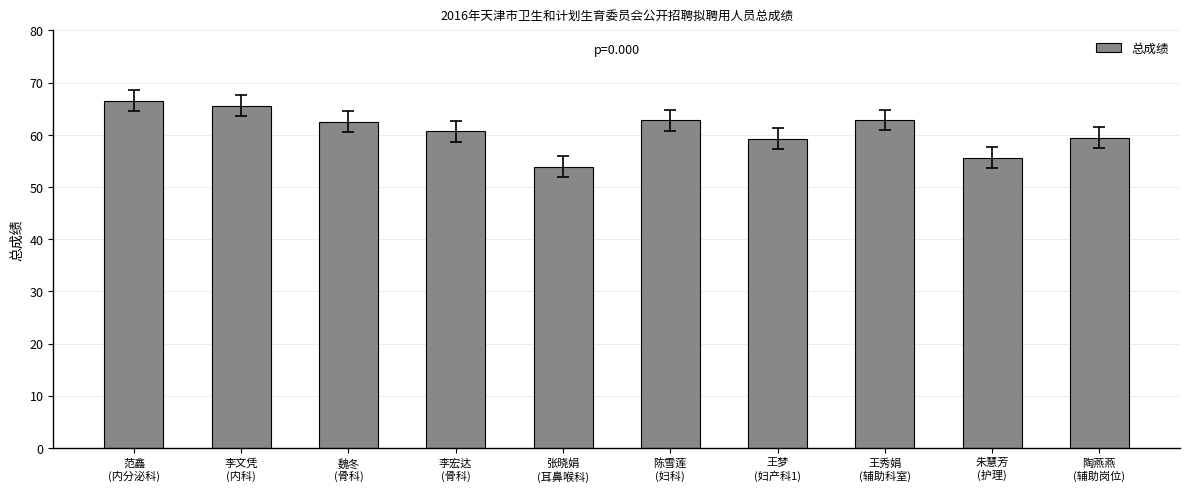

What is the value of the 3rd bar from the left?

62.5